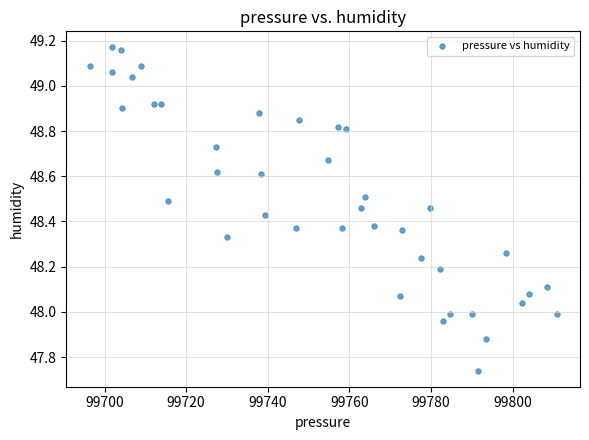

What is the range of X values (max minus min)?

114.5